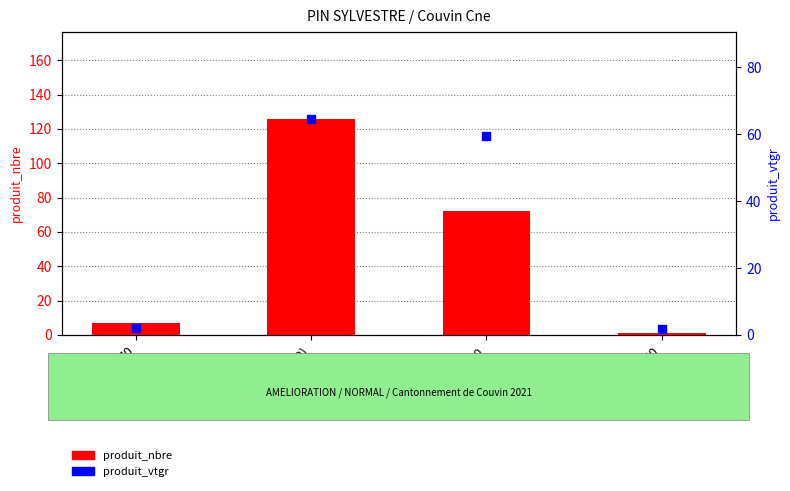

Which series reaches the minimum Y coordinate?

produit_nbre